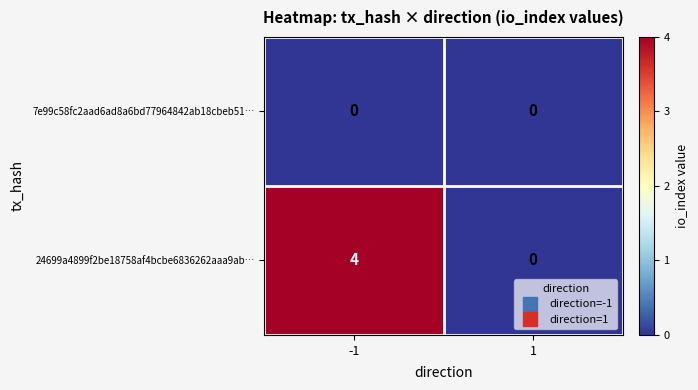

What is the difference between the maximum and minimum values in the 24699a4899f2be18758af4bcbe6836262aaa9ab… series?

4